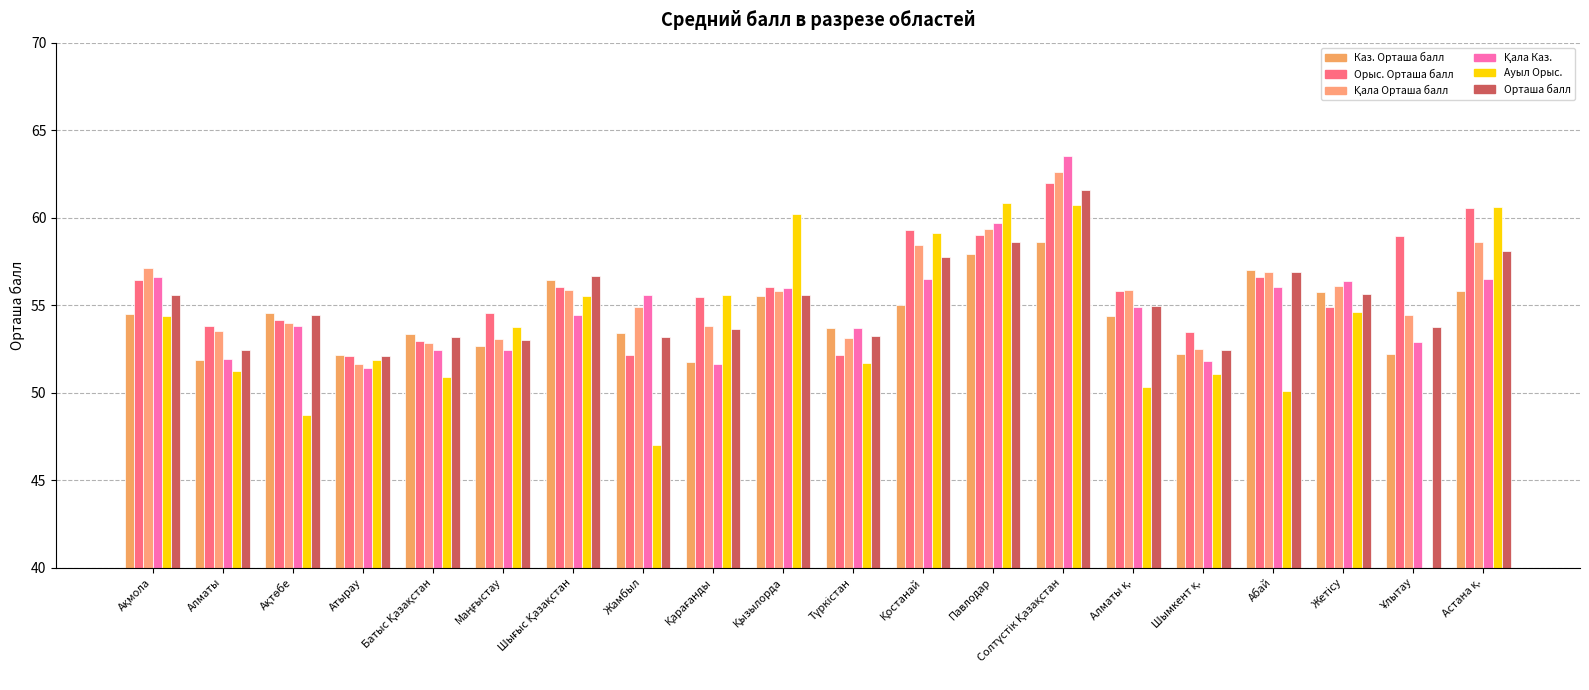

What is the highest value of the Орыс. Орташа балл series?

62.0